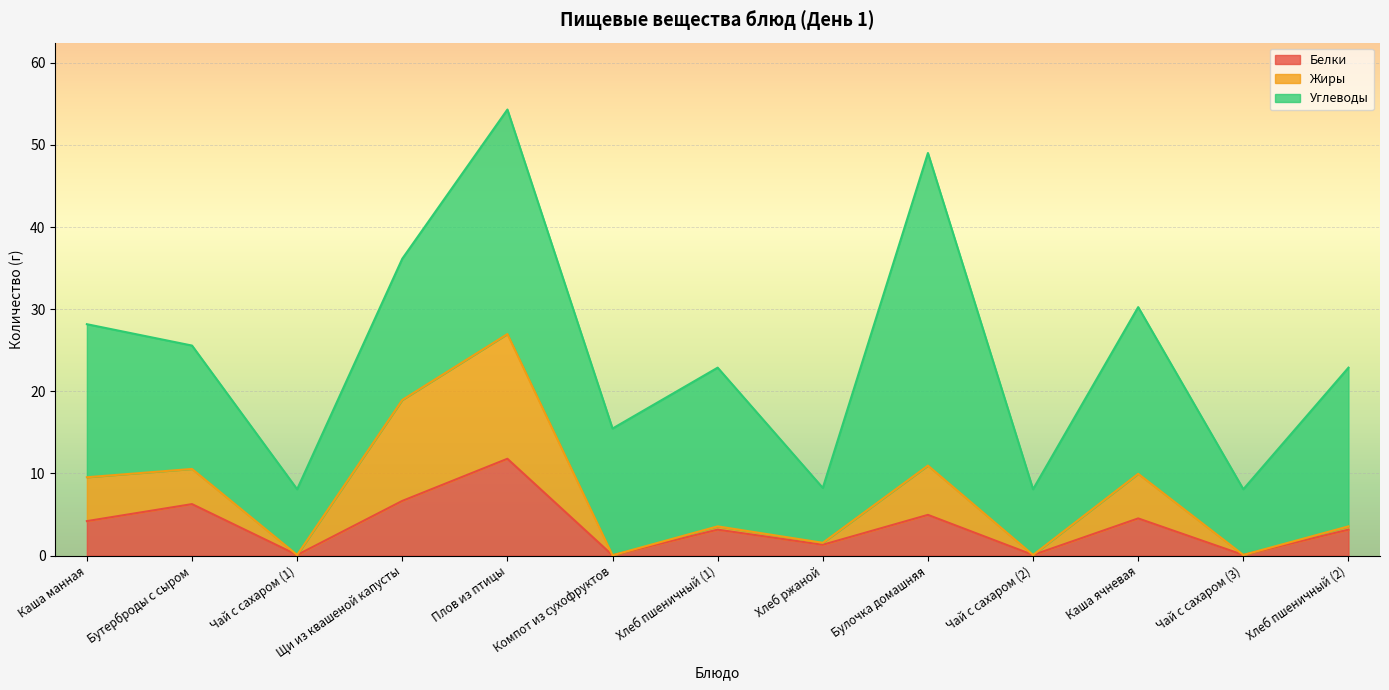

Rank the categories by Белки value from lowest to highest.

Компот из сухофруктов, Чай с сахаром (1), Чай с сахаром (2), Чай с сахаром (3), Хлеб ржаной, Хлеб пшеничный (1), Хлеб пшеничный (2), Каша манная, Каша ячневая, Булочка домашняя, Бутерброды с сыром, Щи из квашеной капусты, Плов из птицы